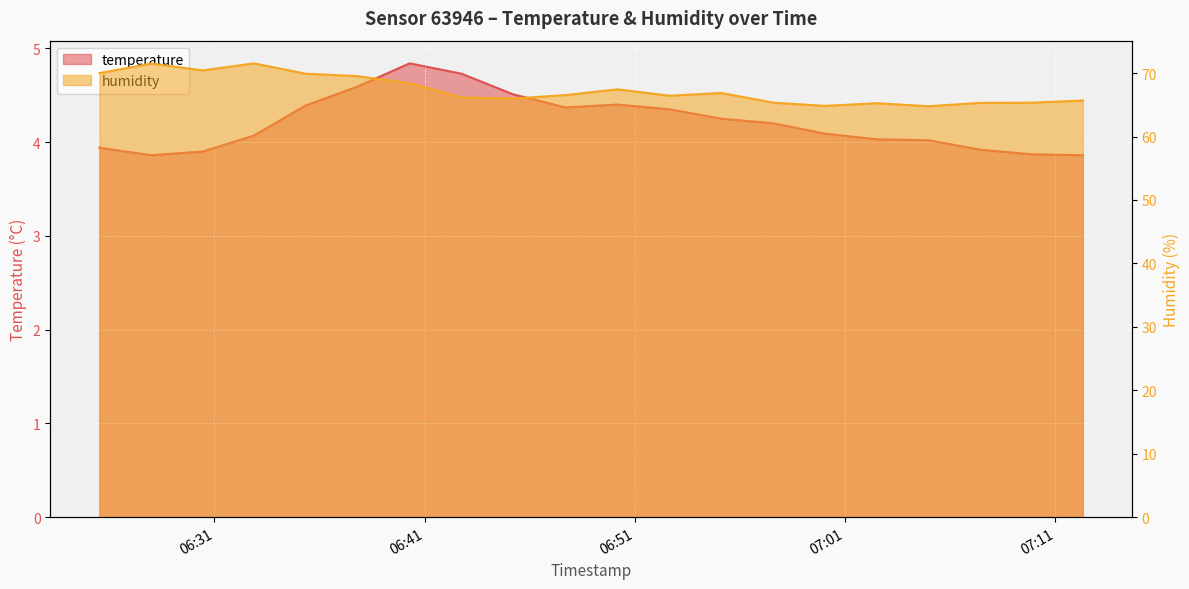

How many data points in humidity are less than 66?

8